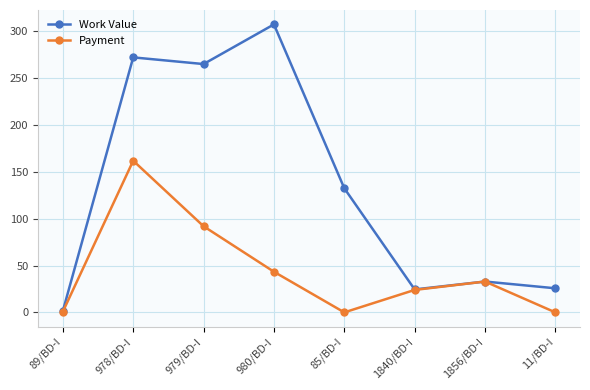

Rank the series by their maximum value, from lowest to highest.

Payment, Work Value